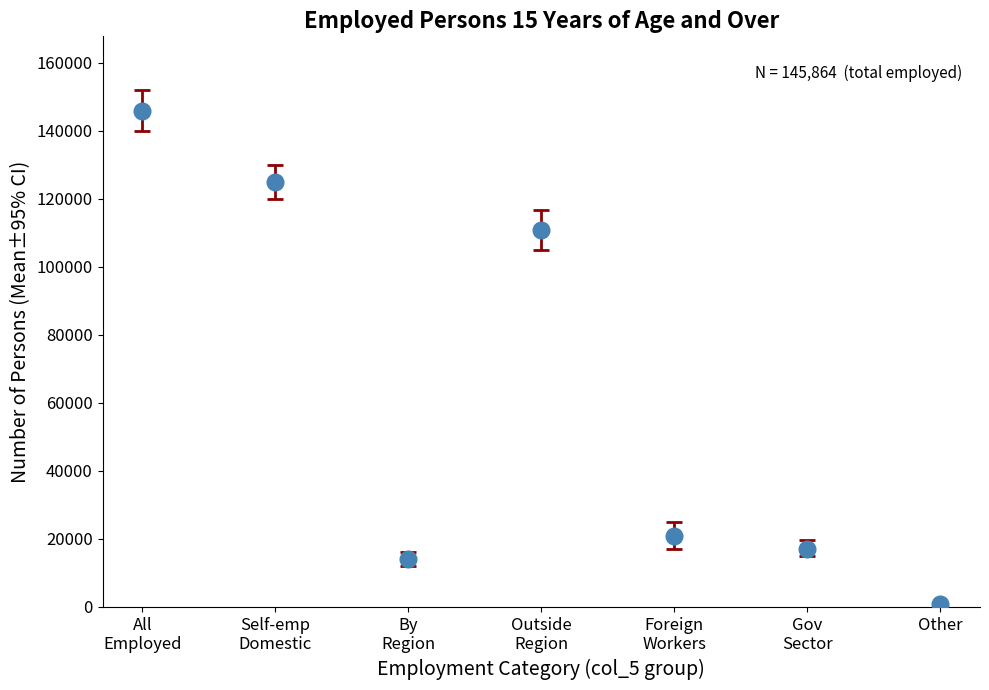

What is the difference between the maximum and second lowest values?

131692